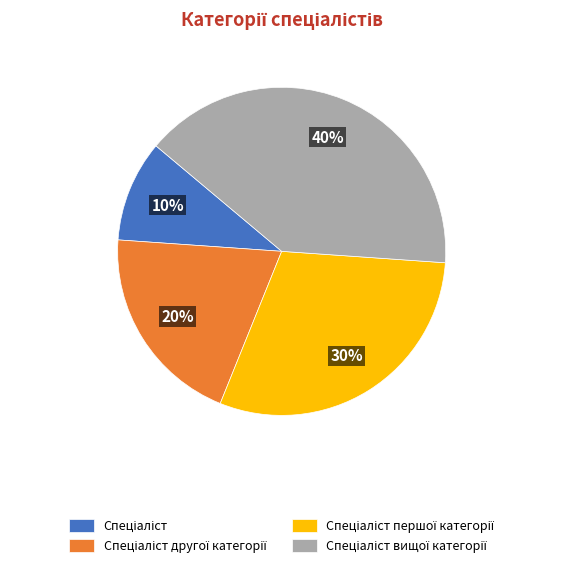

Does any single category account for the majority?

No